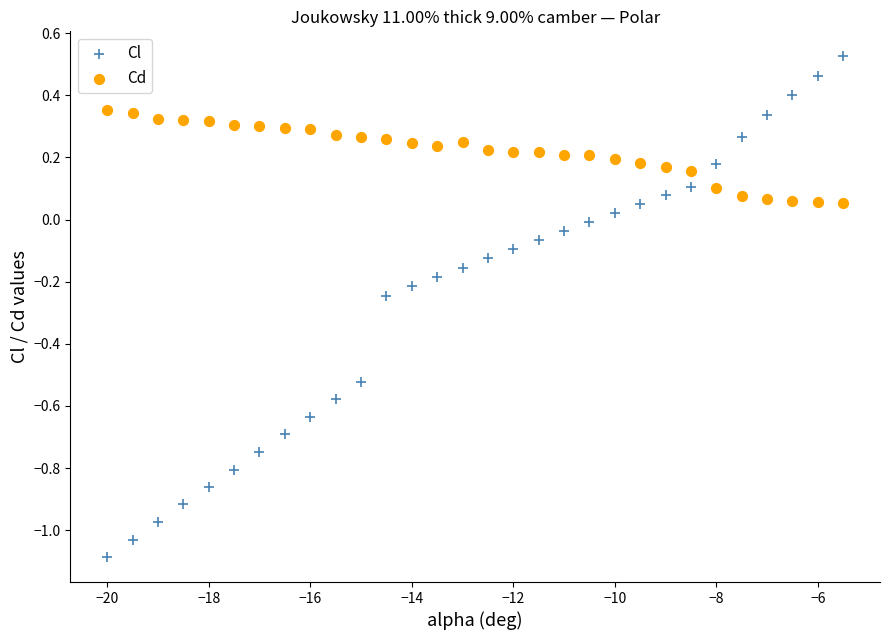

What are all the series names shown in the legend?

Cl, Cd